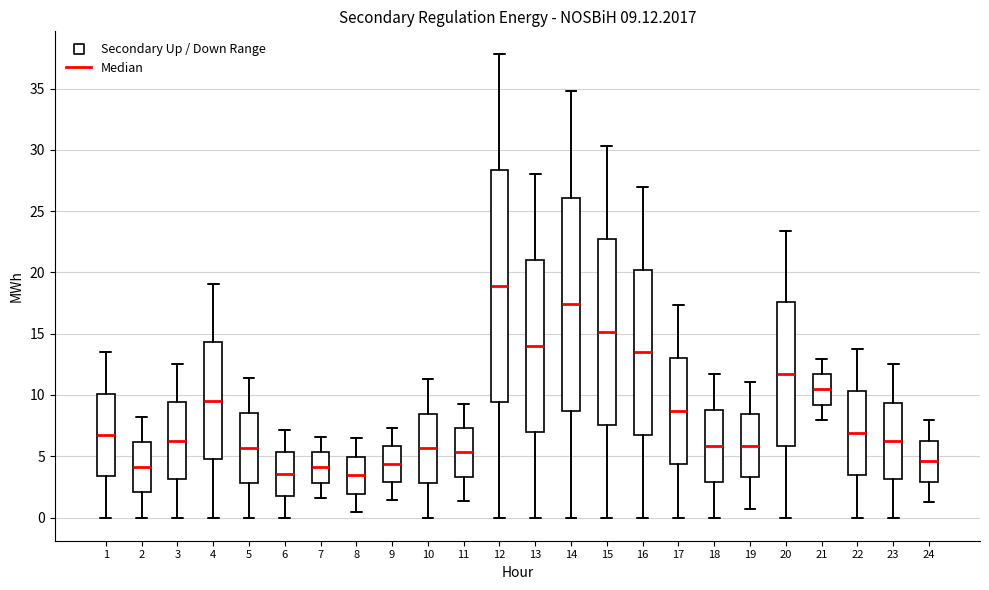

Which box is the tallest, from its lower edge to its upper edge?

12